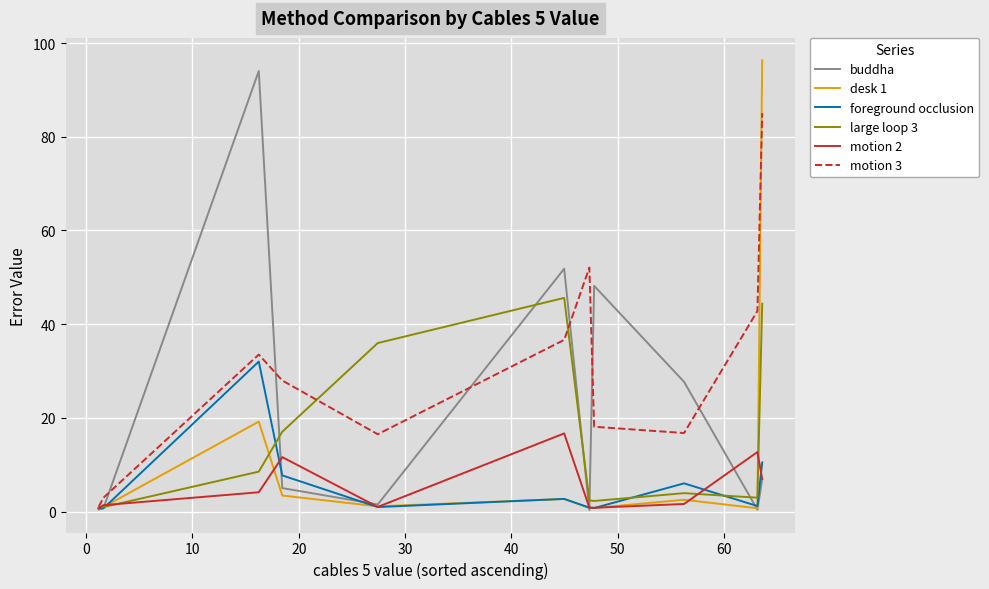

What is the highest value of the large loop 3 series?

45.6